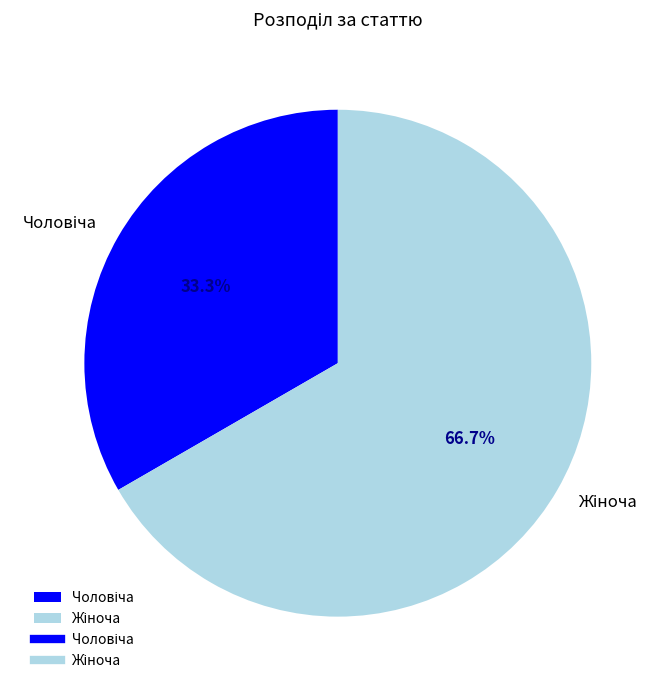

Does any single category account for the majority?

Yes